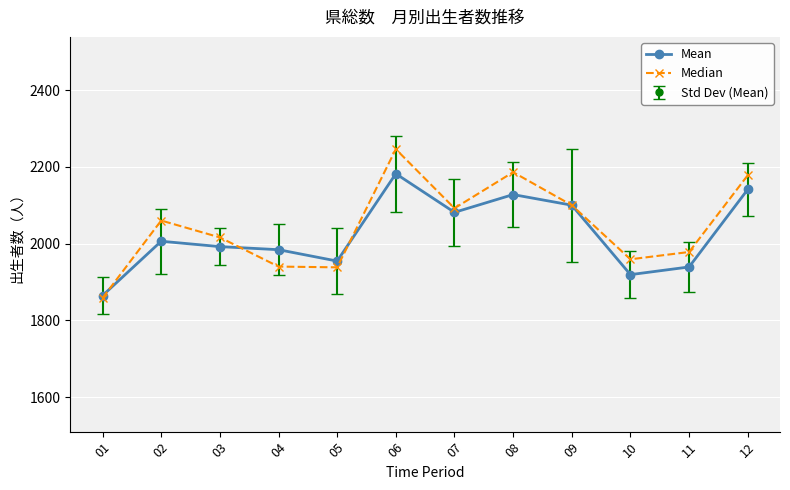

Reading left to right, list all the values displayed in this chart.

Mean: 01=1864.3	02=2006.0	03=1992.0	04=1984.0	05=1954.3	06=2182.0	07=2081.3	08=2127.7	09=2100.0	10=1919.0	11=1939.0	12=2141.0
Median: 01=1858.0	02=2060.0	03=2016.0	04=1940.0	05=1938.0	06=2246.0	07=2092.0	08=2186.0	09=2100.0	10=1959.0	11=1978.0	12=2178.0